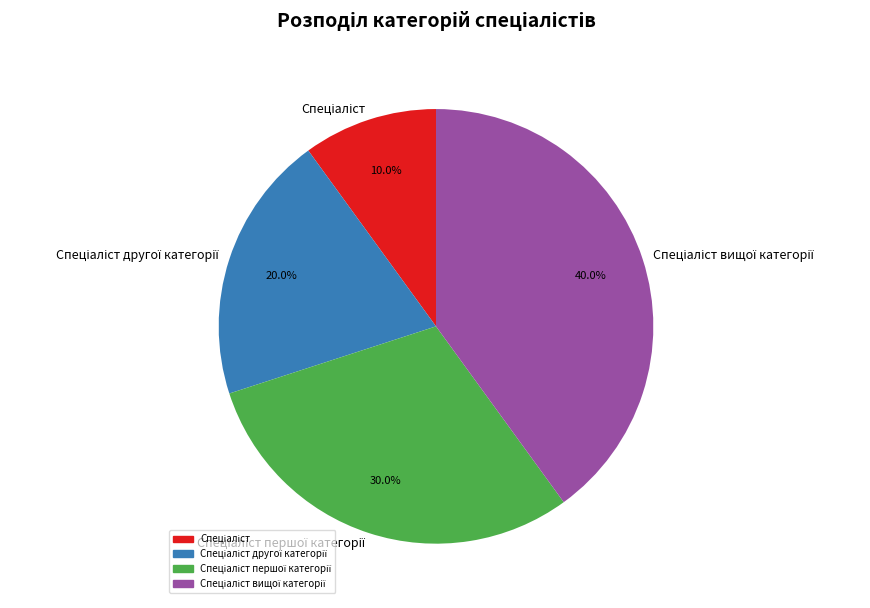

To the nearest percent, what is the difference between the largest and smallest slice percentages?

30%